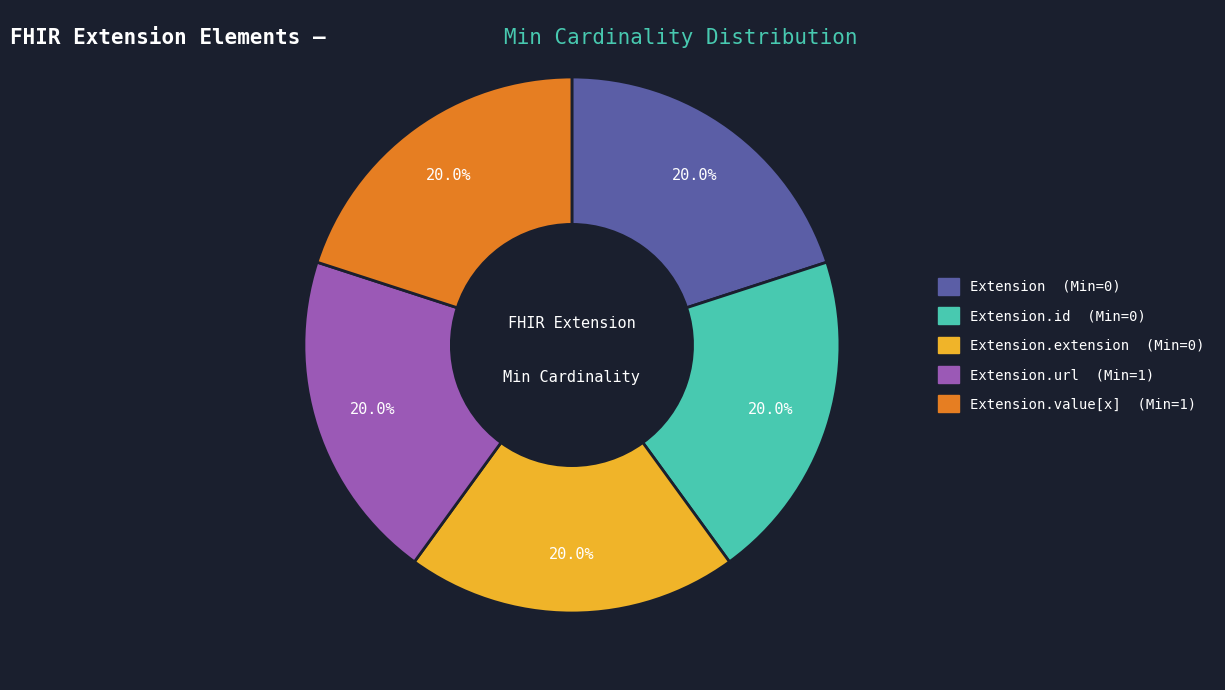

Is there a majority slice in this chart?

No